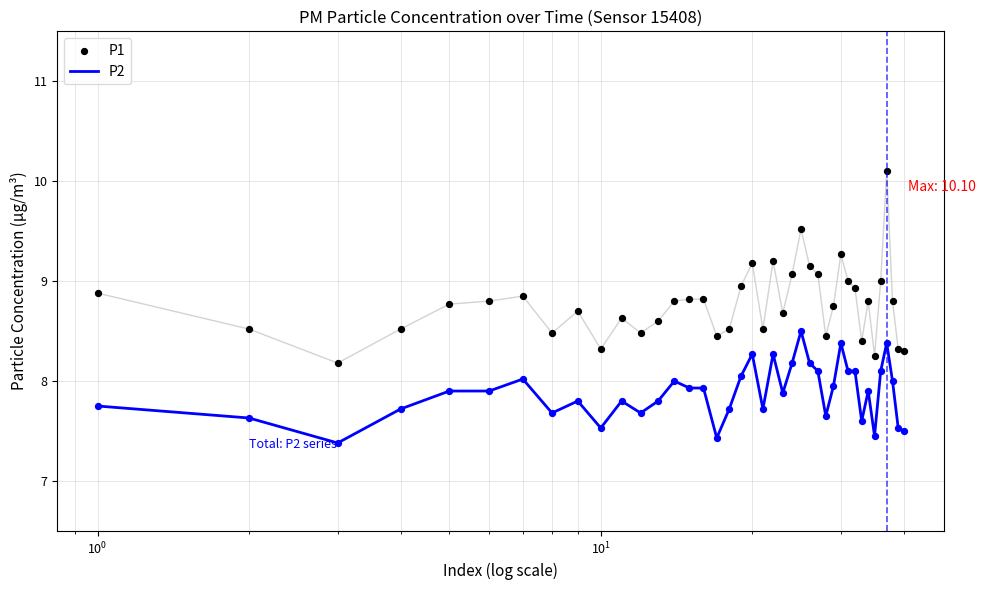

What are all the series names shown in the legend?

P2, P1